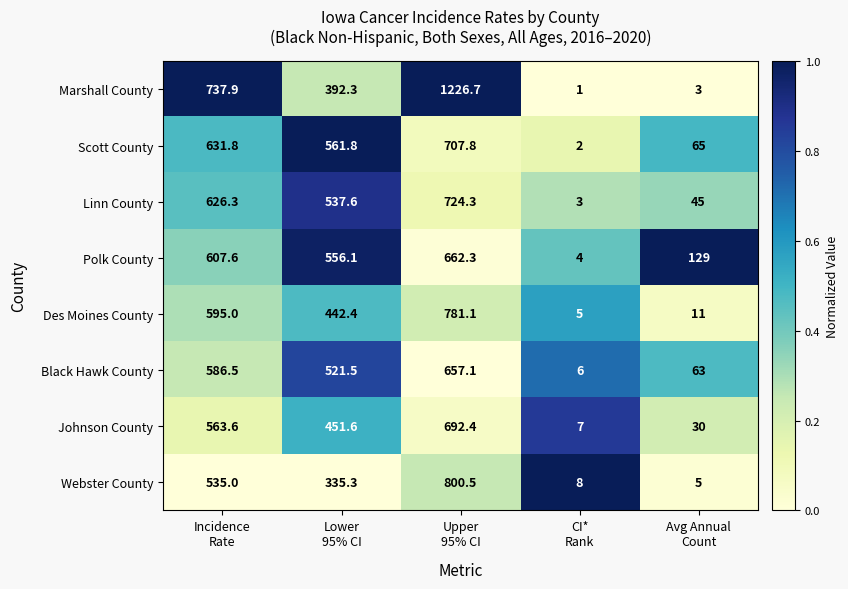

List the series in order of their peak value, highest first.

Marshall County, Webster County, Des Moines County, Linn County, Scott County, Johnson County, Polk County, Black Hawk County